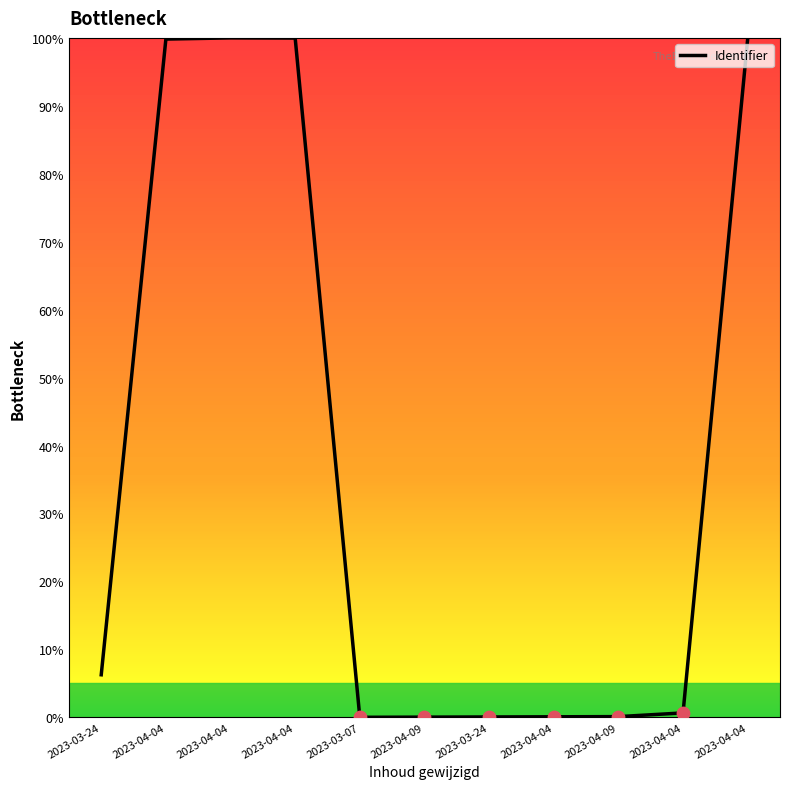

What is the ratio of the value at 2023-04-04 to the value at 2023-03-24?

15.9